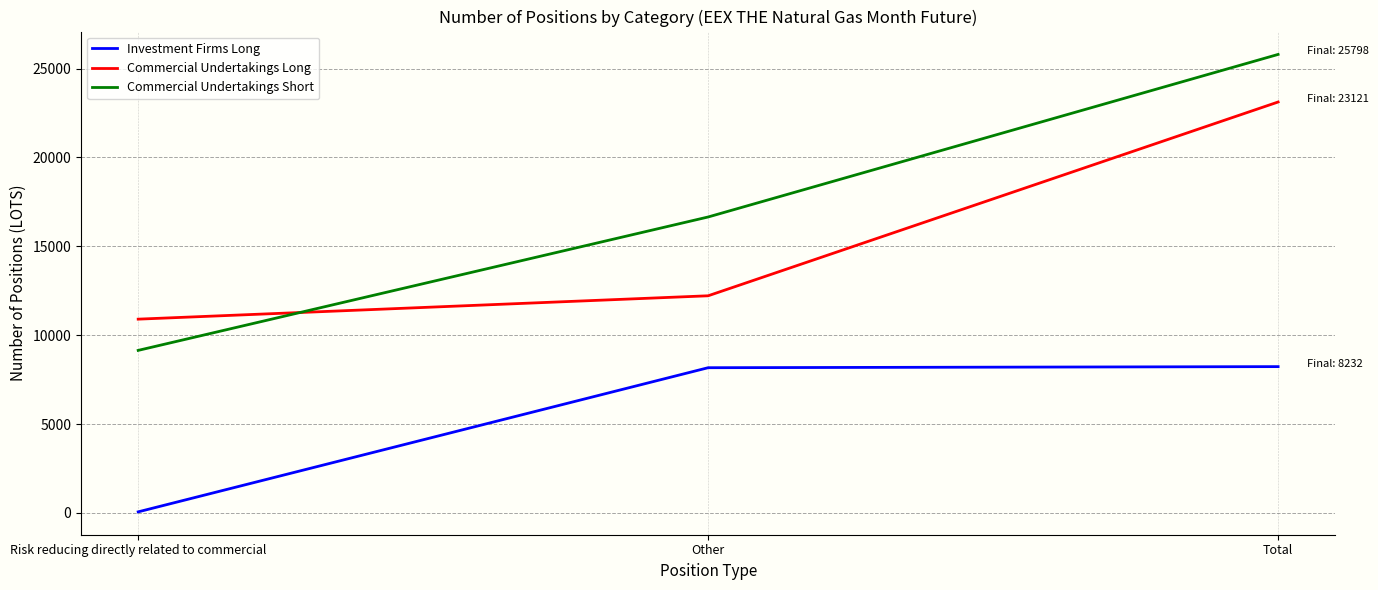

Where is Commercial Undertakings Long nearest to the value 17012?

Other